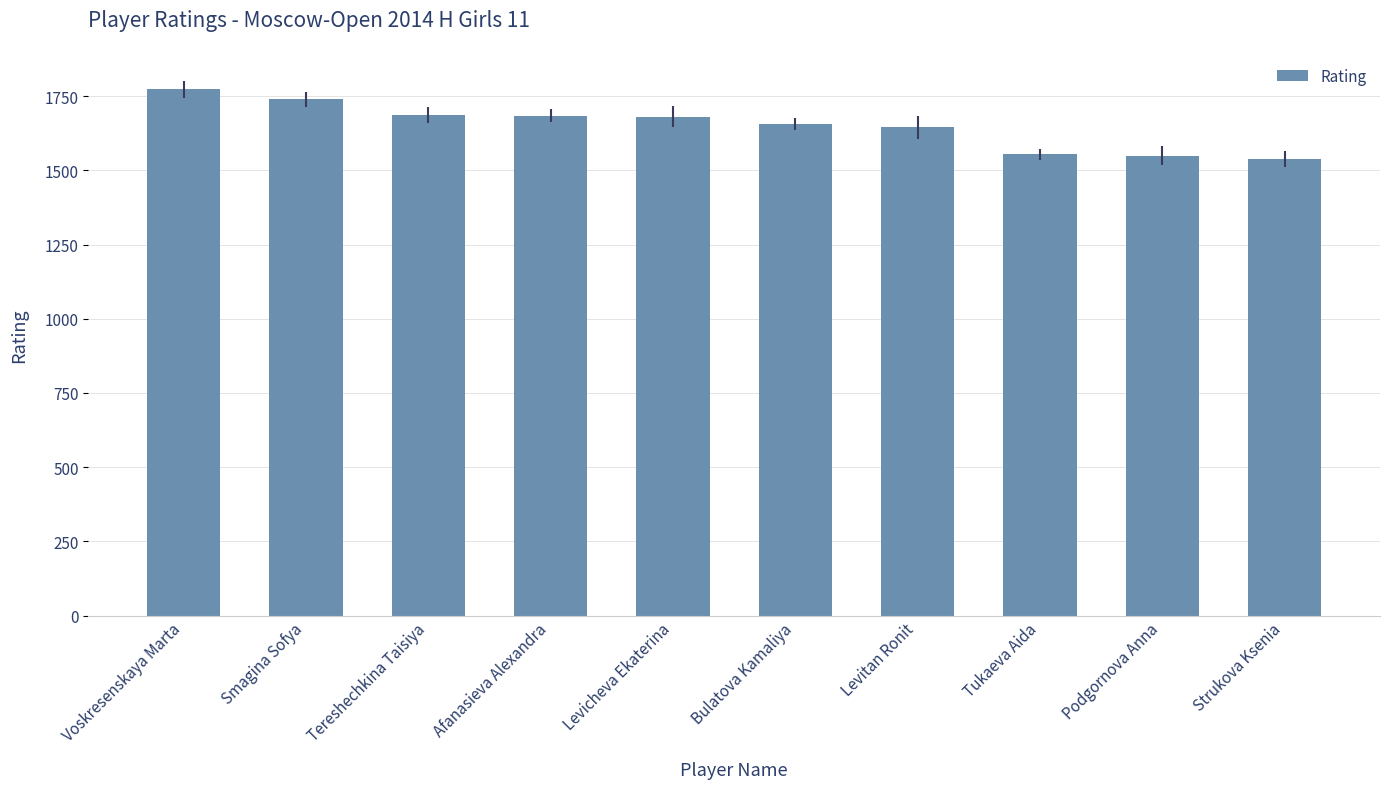

What is the ratio of the value at Levitan Ronit to the value at Podgornova Anna?

1.1